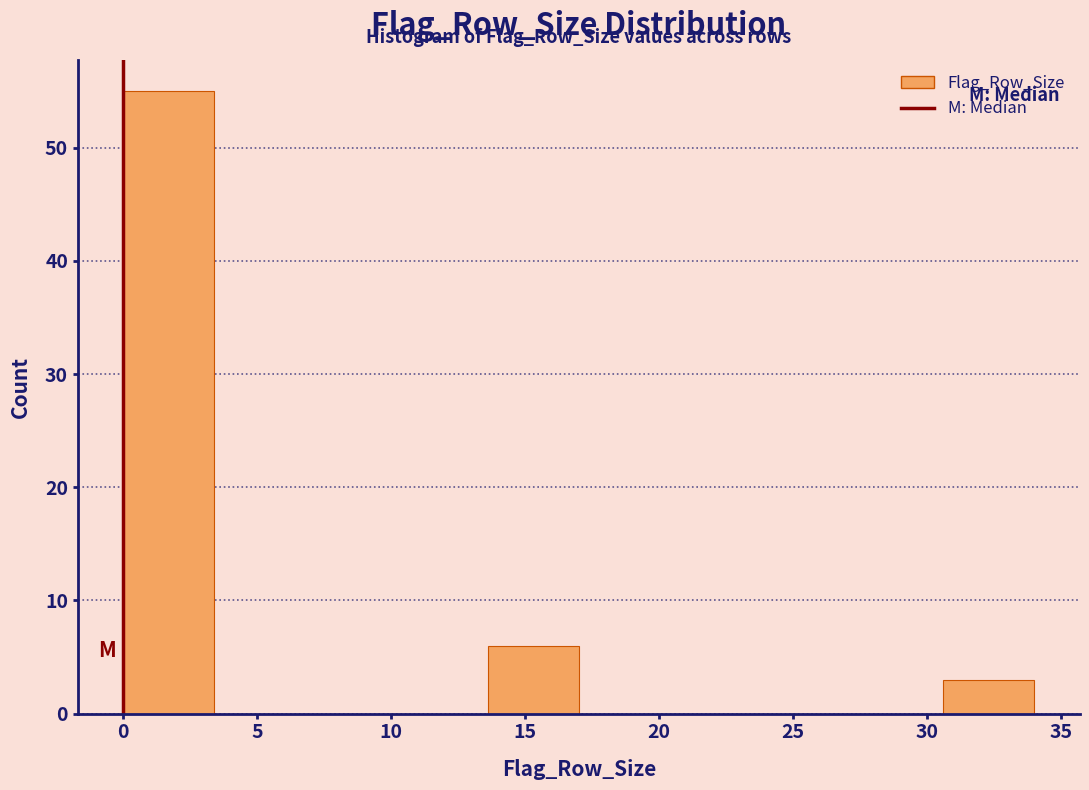

Reading left to right, transcribe this chart: for each bar, give the range it covers on the x-axis and its height. Neither the bar edges nor the heights are printed on the chart, so give them approximately, as read against the axes.

0.0 to 3.4: 55
3.4 to 6.8: 0
6.8 to 10.2: 0
10.2 to 13.6: 0
13.6 to 17.0: 6
17.0 to 20.4: 0
20.4 to 23.8: 0
23.8 to 27.2: 0
27.2 to 30.6: 0
30.6 to 34.0: 3